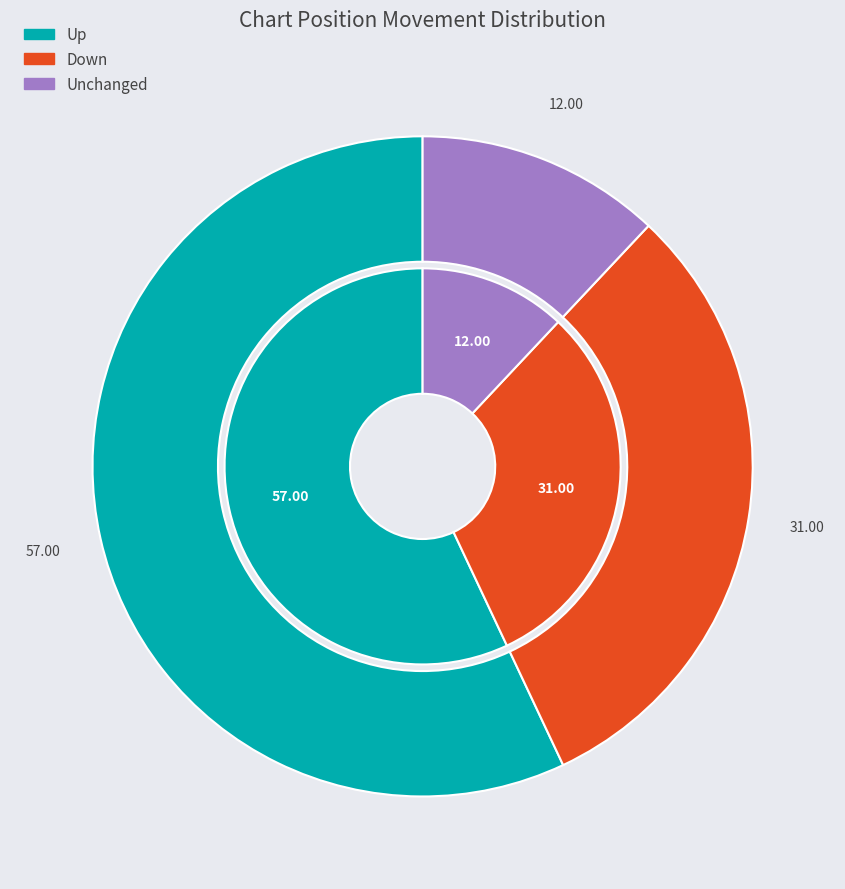

What is the majority slice?

up